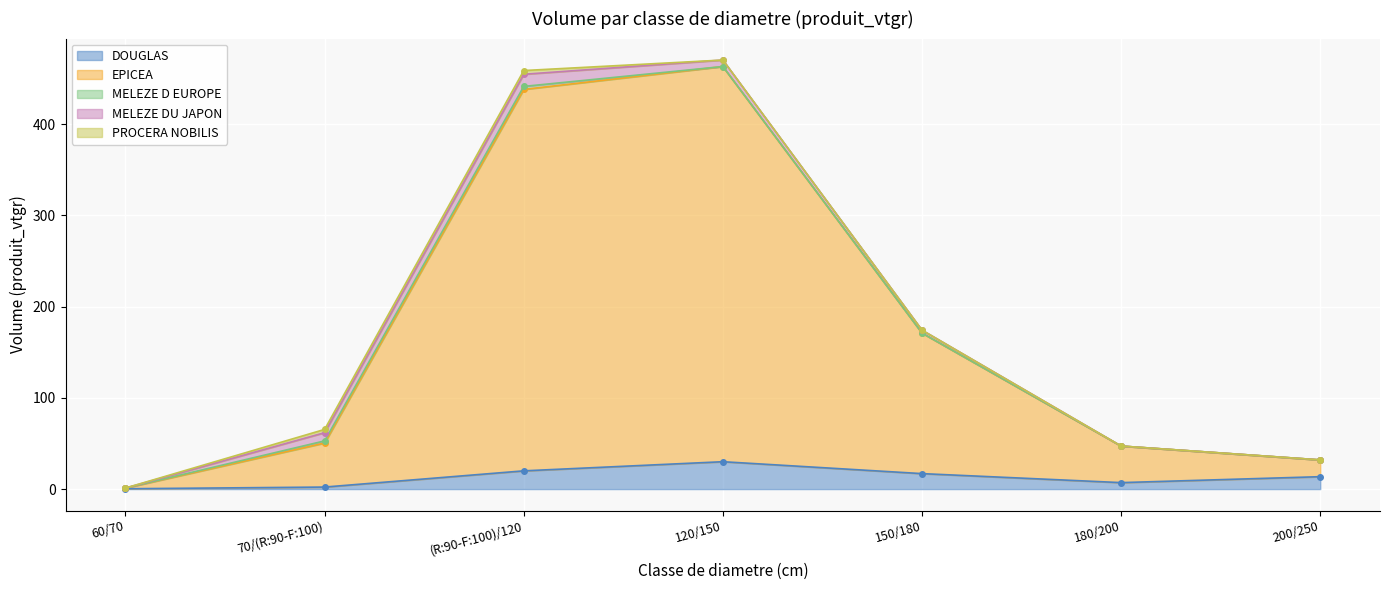

What is the label of the 7th point from the right?

60/70